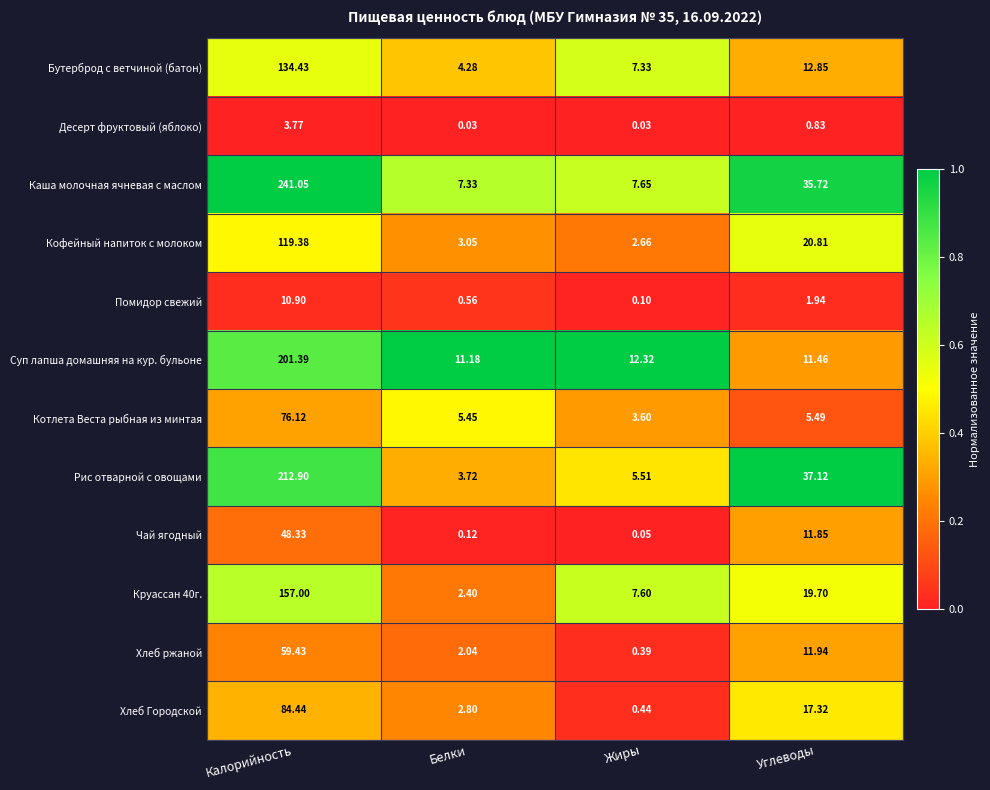

Rank the series by their maximum value, from lowest to highest.

Десерт фруктовый (яблоко), Помидор свежий, Чай ягодный, Хлеб ржаной, Котлета Веста рыбная из минтая, Хлеб Городской, Кофейный напиток с молоком, Бутерброд с ветчиной (батон), Круассан 40г., Суп лапша домашняя на кур. бульоне, Рис отварной с овощами, Каша молочная ячневая с маслом